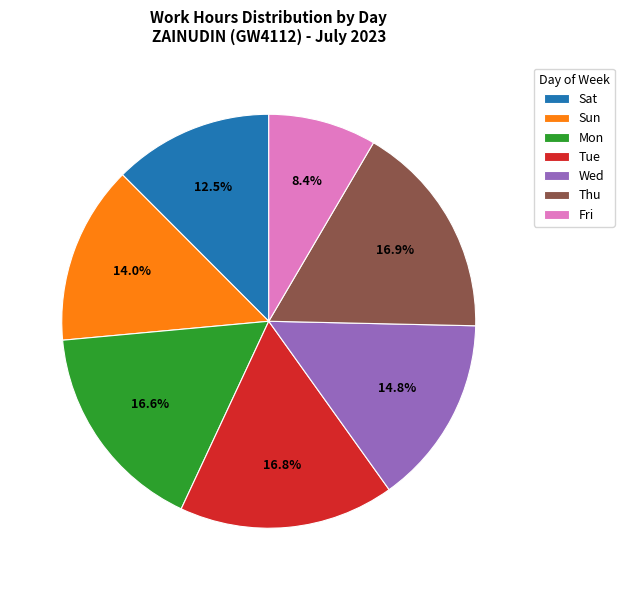

Approximately how many times larger is the value at Wed compared to Thu?

0.9